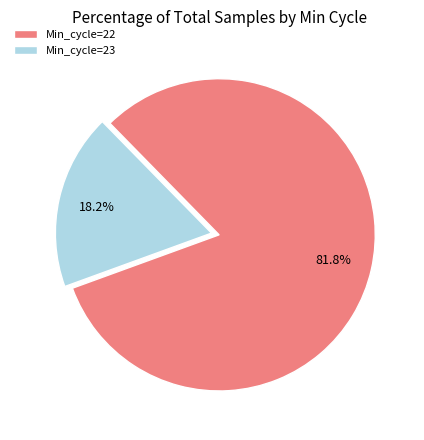

To the nearest percent, what is the average slice percentage?

50%